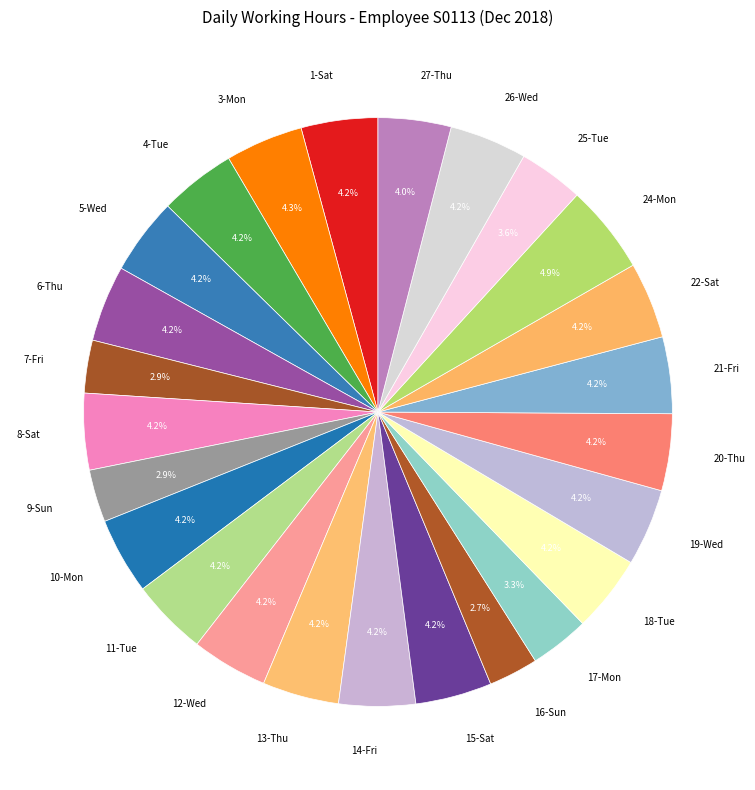

What percentage is the 21-Fri slice, to the nearest percent?

4%